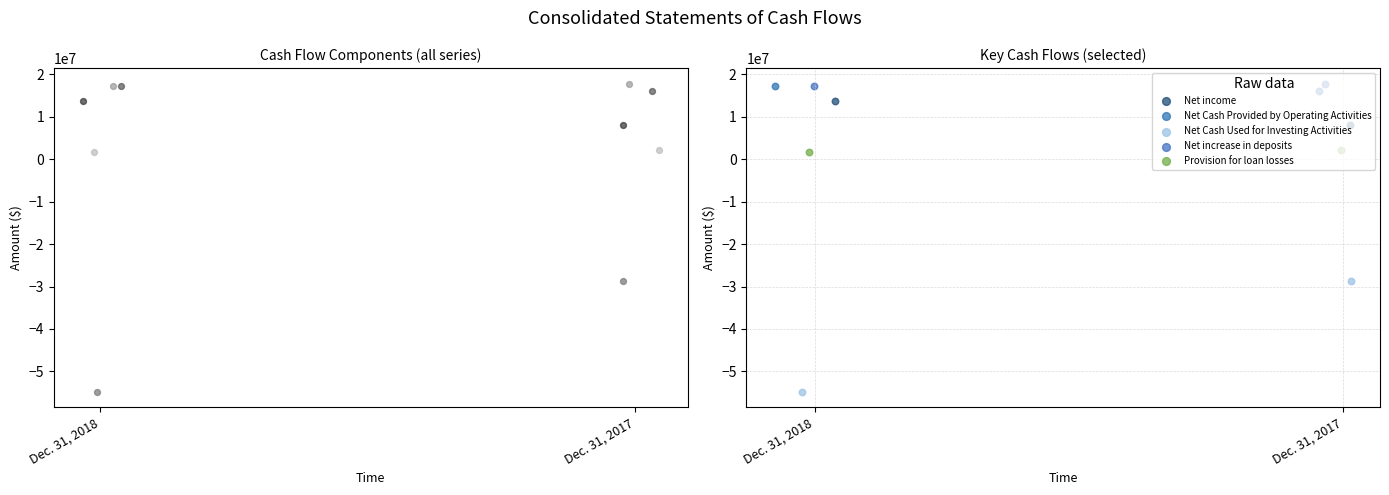

Which series has the largest Y range (max minus min)?

Net Cash Used for Investing Activities